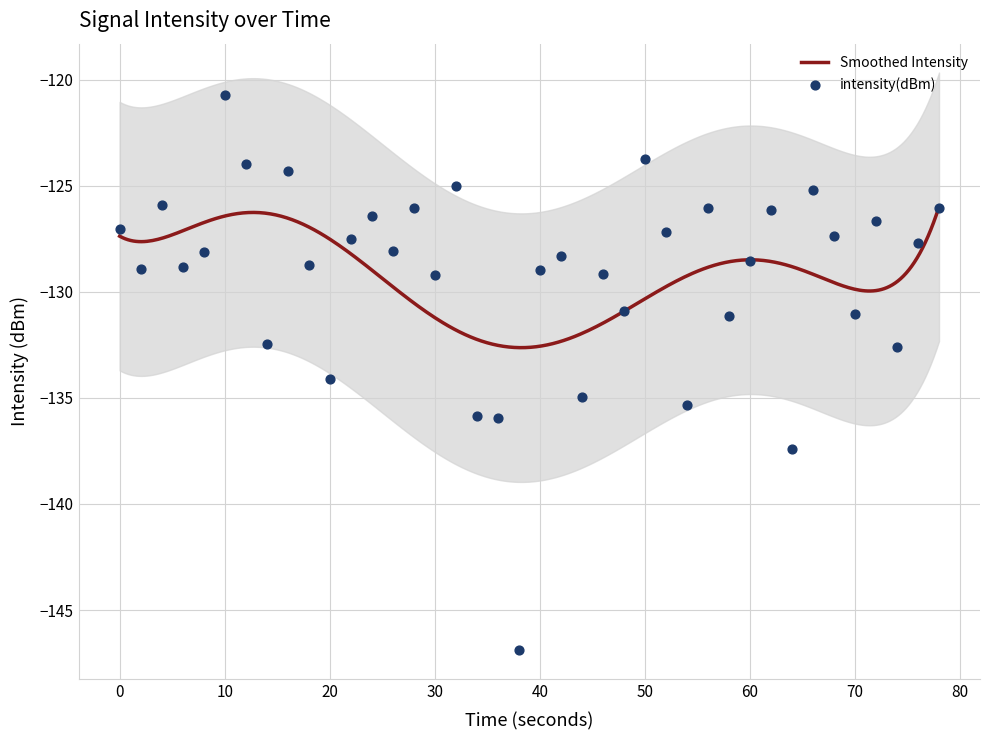

What is the maximum value for Smoothed Intensity?

-126.0